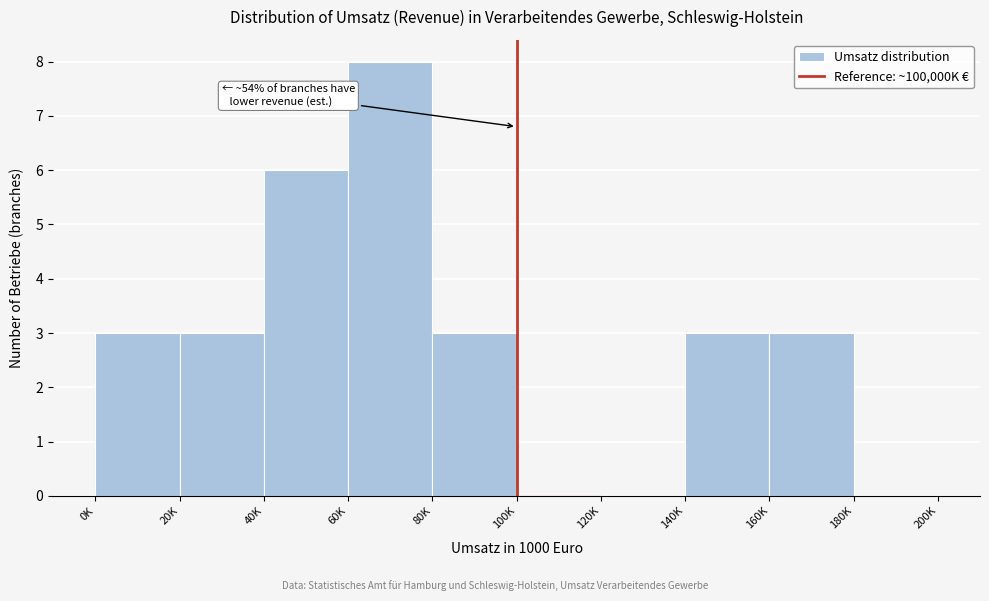

Reading right to left, extract all data points from this chart.

180K=0	160K=3	140K=3	120K=0	100K=0	80K=3	60K=8	40K=6	20K=3	0K=3